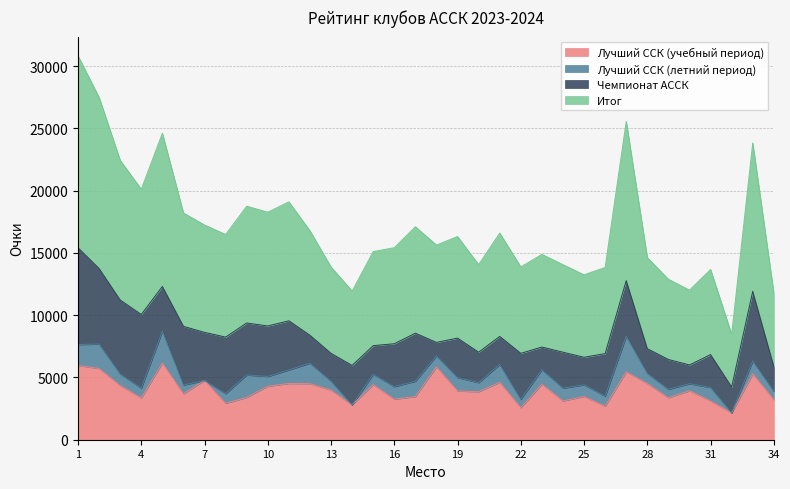

How many interior local peaks does the Итог series have?

10